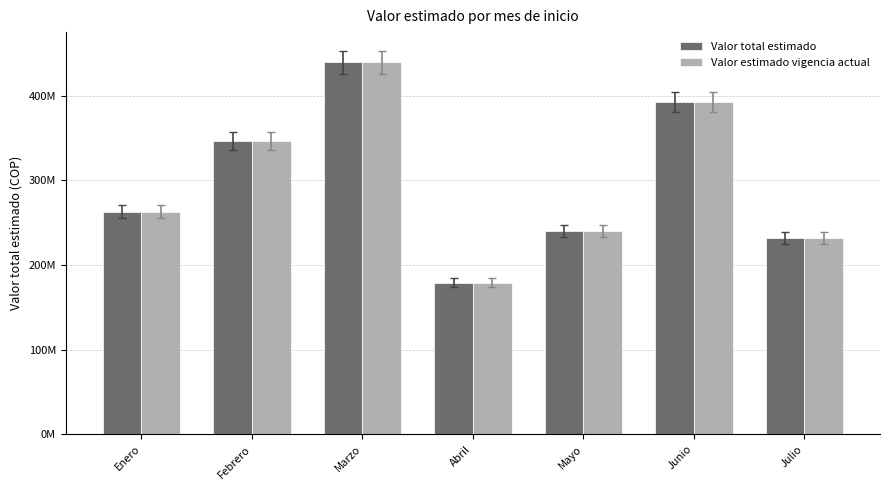

The value of Valor total estimado at Junio is 101039576. True or false?

False